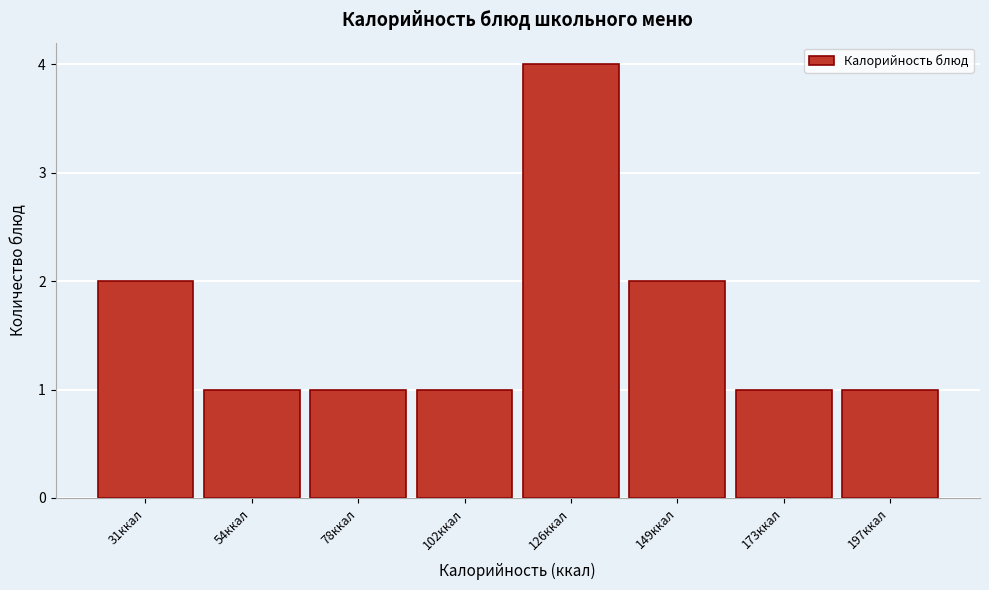

Reading left to right, list all the values displayed in this chart.

2	1	1	1	4	2	1	1